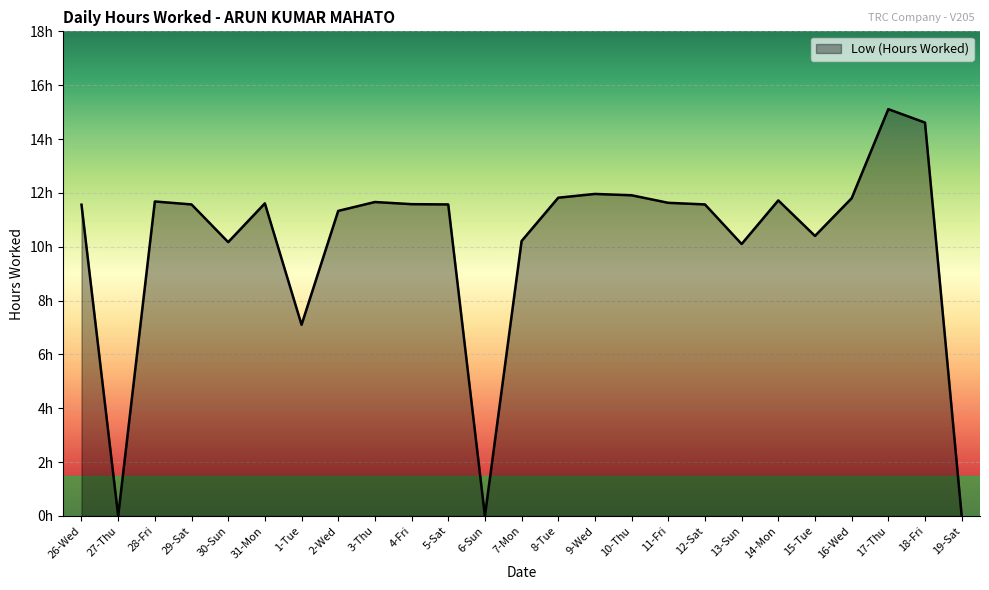

Is it true that the value at 28-Fri is 2.4?

False